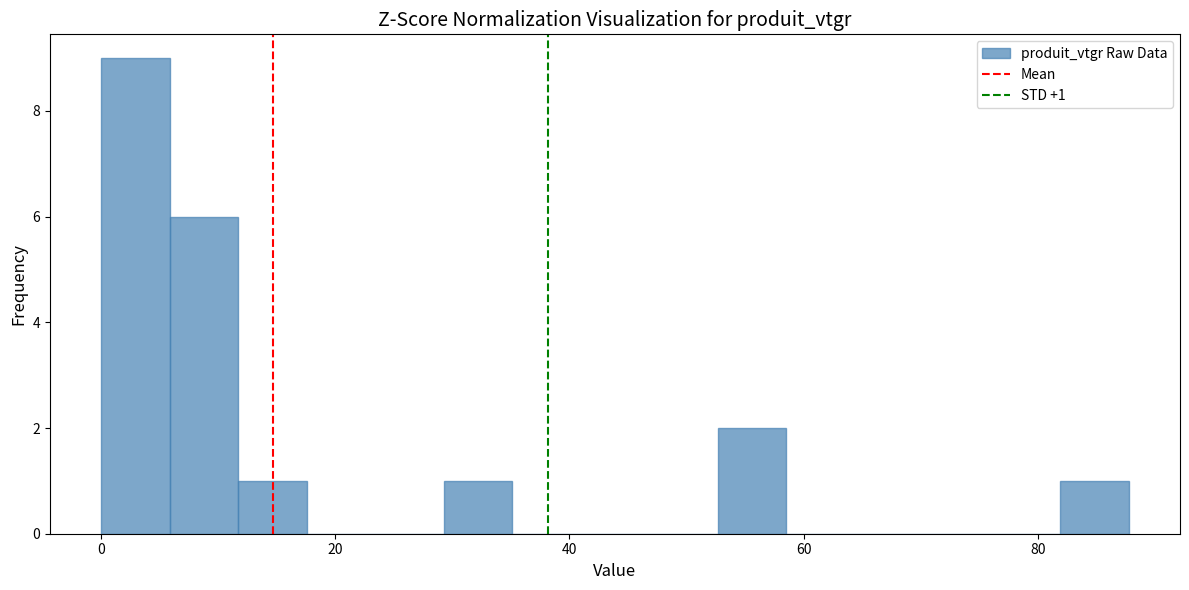

Read against the x-axis, roughly where is the centre of the tallest bar?

2